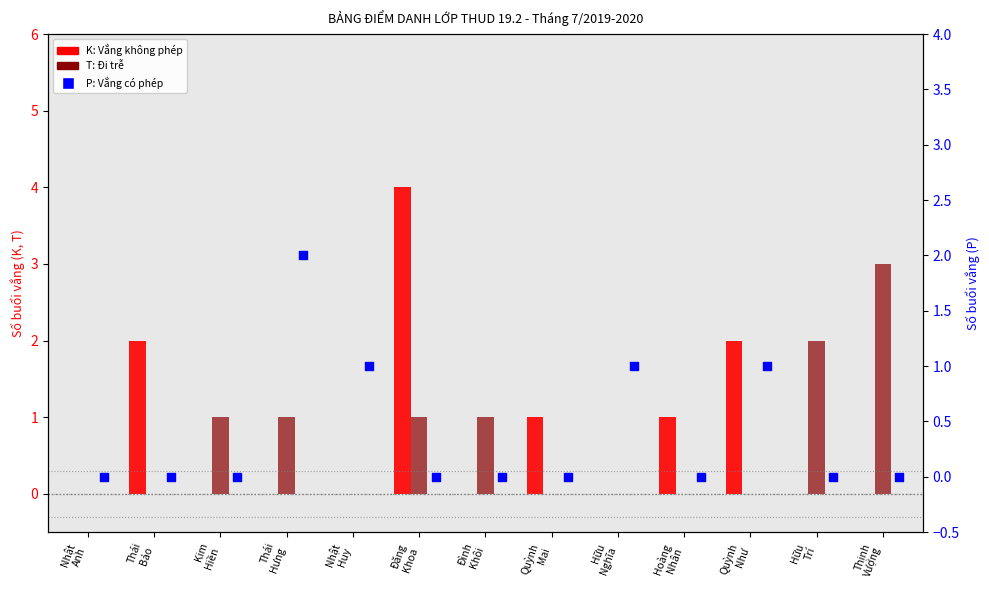

Which series contains the lowest Y value?

K (Không phép)